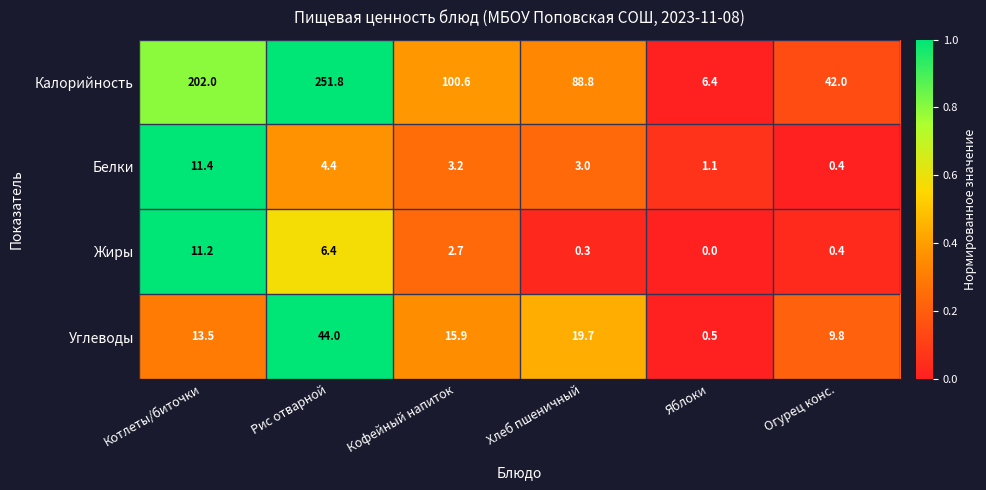

At how many categories does at least one series exceed 0?

6